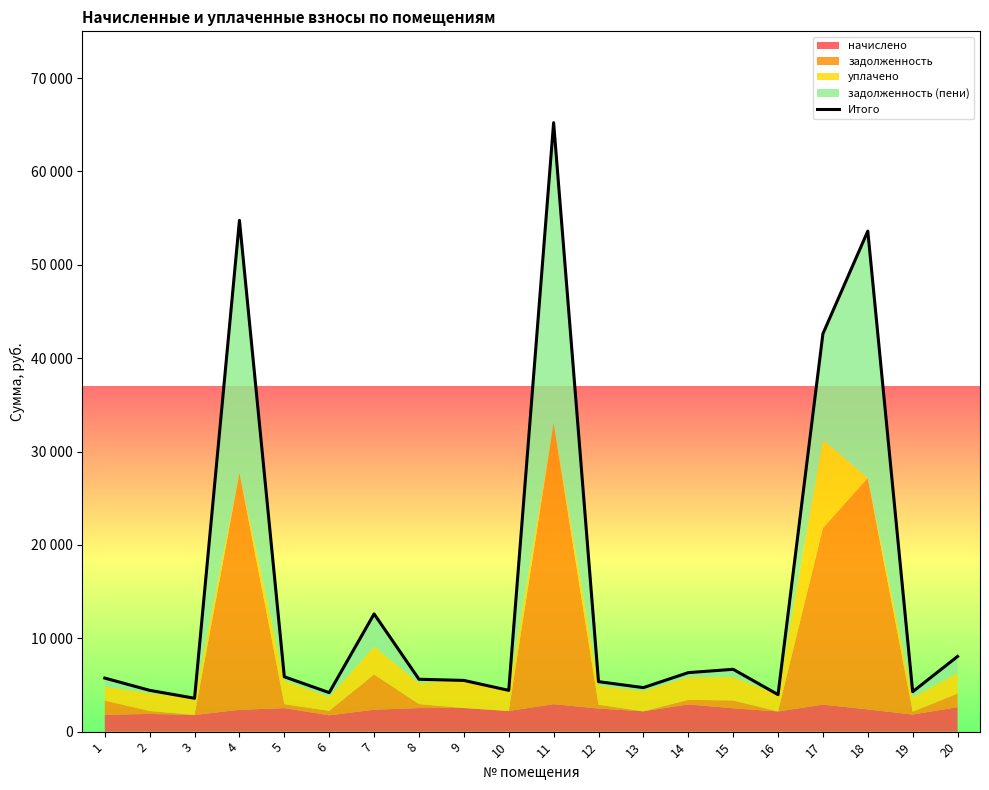

Rank the categories by value from lowest to highest.

3, 16, 6, 19, 10, 2, 13, 12, 9, 8, 1, 5, 14, 15, 20, 7, 17, 18, 4, 11